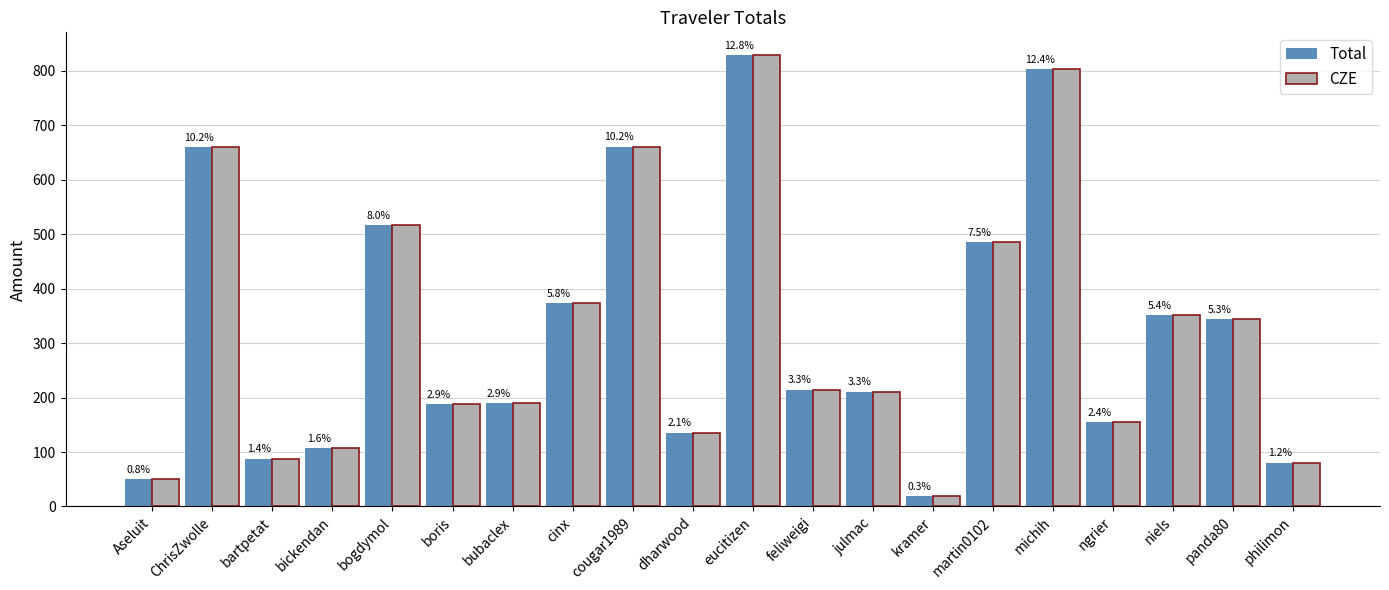

How many groups of bars are there?

20